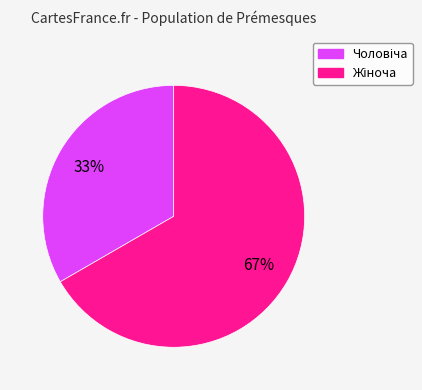

Does any single category account for the majority?

Yes